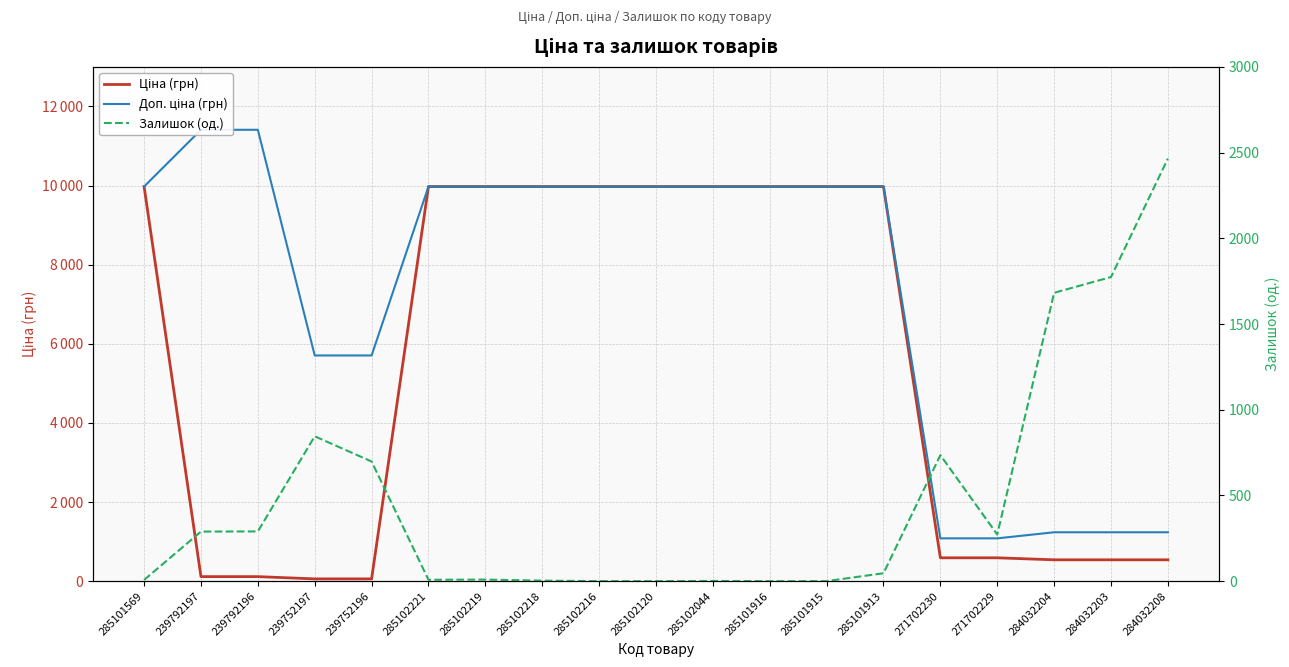

Does the chart display data point markers on the line(s)?

No